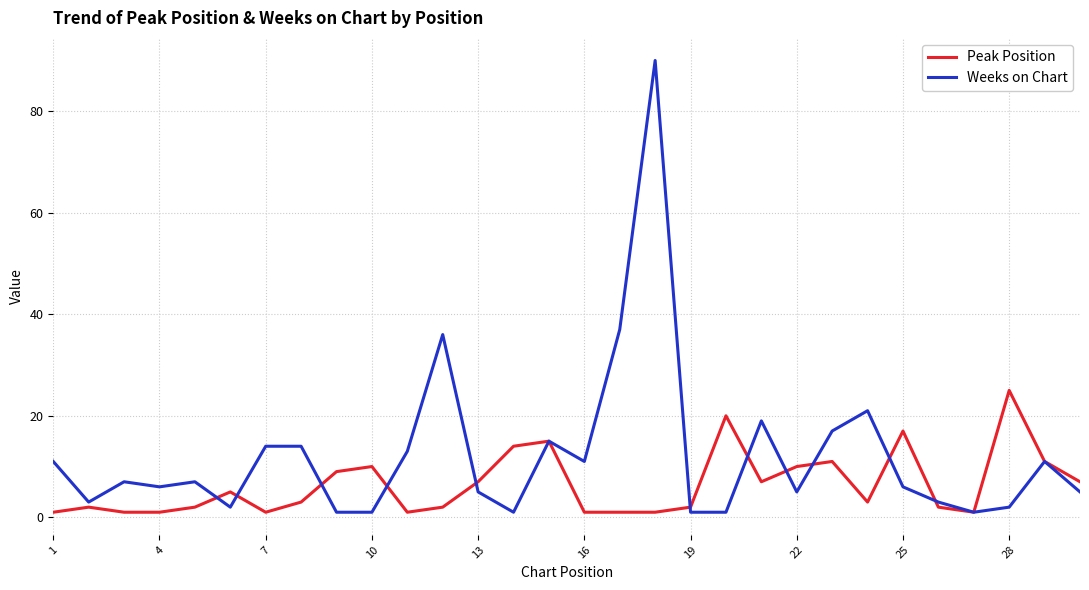

What is the greatest value displayed?

90